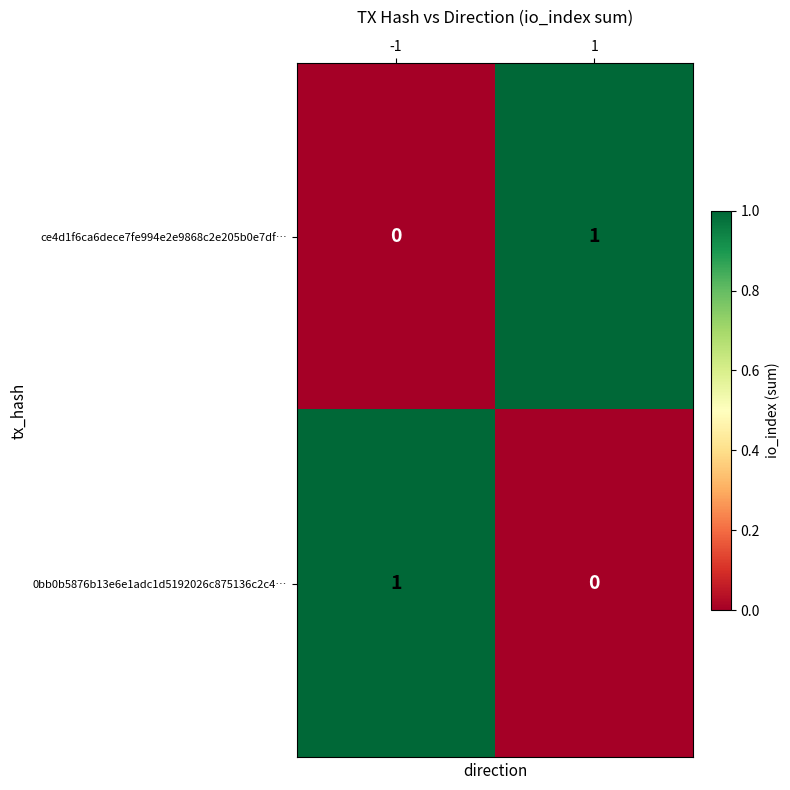

The value of ce4d1f6ca6dece7fe994e2e9868c2e205b0e7df… at 1 is 1. True or false?

True